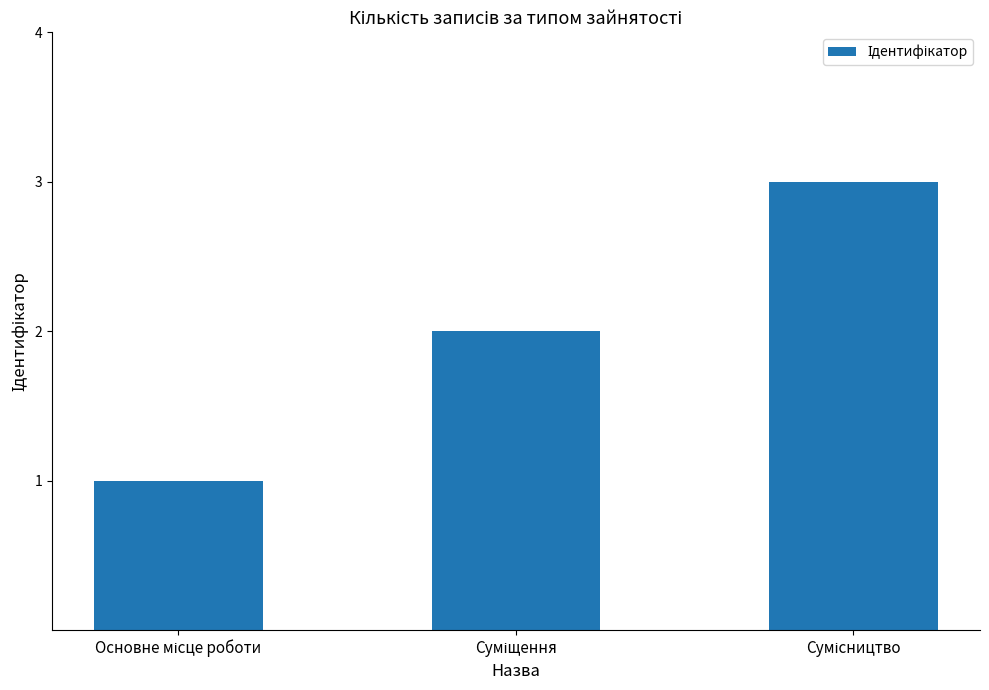

How many data points does each series have?

3